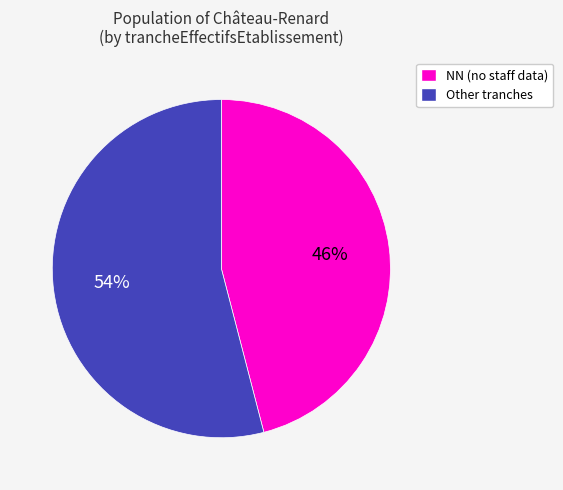

Does any single category account for the majority?

Yes